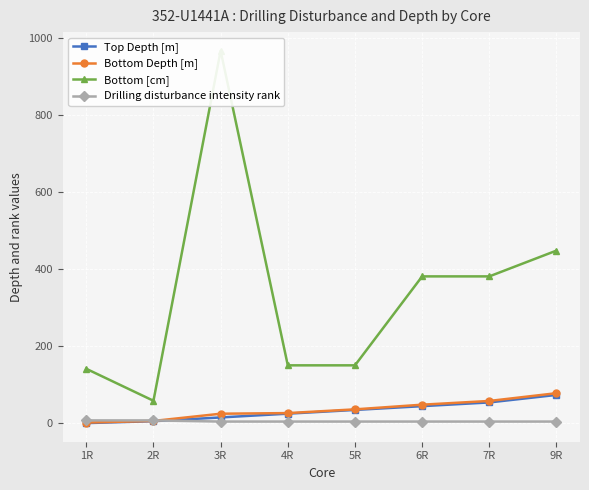

Which series has the widest spread of values?

Bottom [cm]